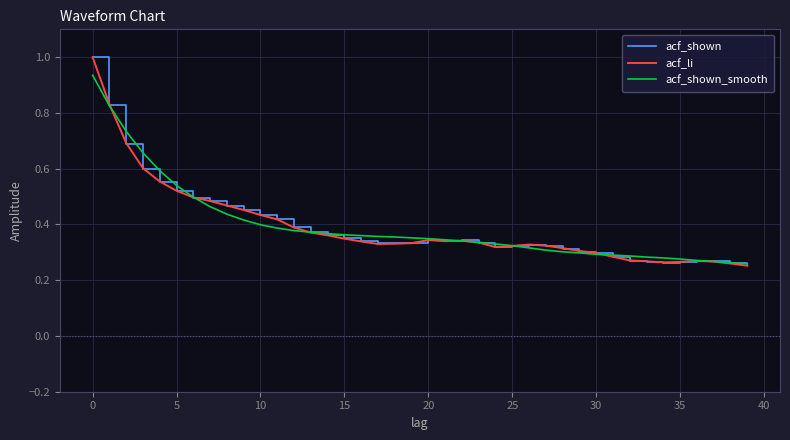

What is the maximum value shown in the chart?

1.0